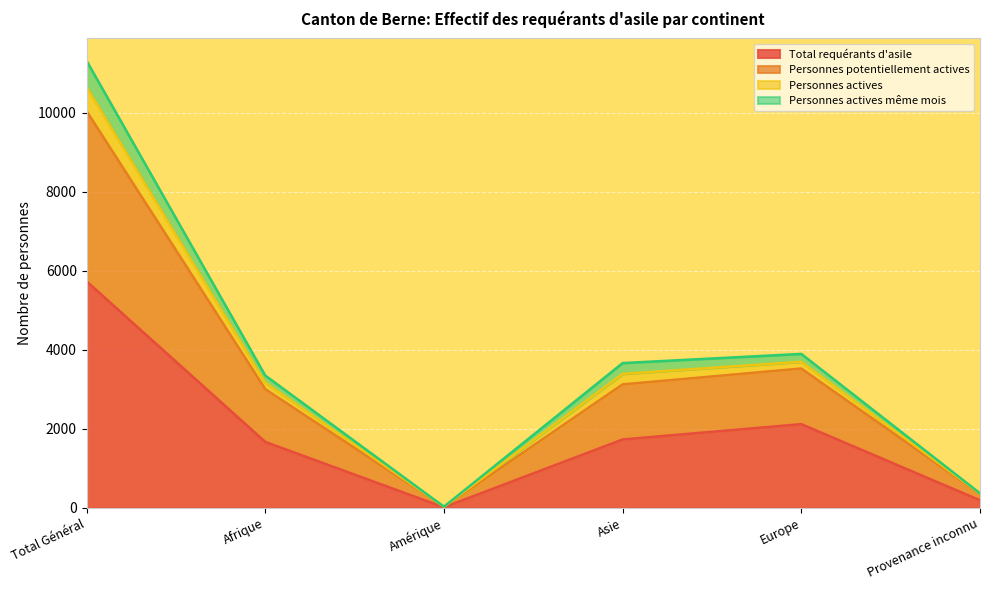

True or false: Personnes potentiellement actives and Total requérants d'asile intersect in this chart.

False